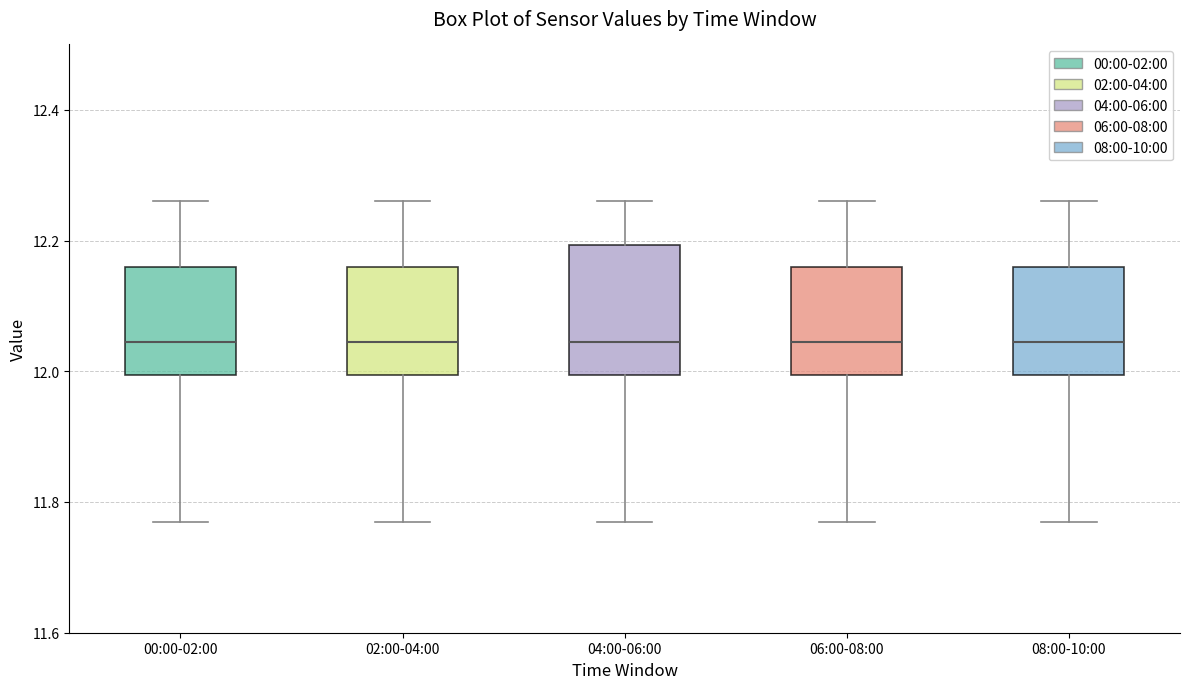

Reading left to right, read every box against the y-axis: the position of its median line, the range the box covers, and the ends of its whiskers. The values are not printed on the chart, so give them approximately, as read against the axis.

00:00-02:00: median 12.04, box 12.00 to 12.16, whiskers 11.78 to 12.26
02:00-04:00: median 12.04, box 12.00 to 12.16, whiskers 11.78 to 12.26
04:00-06:00: median 12.04, box 12.00 to 12.20, whiskers 11.78 to 12.26
06:00-08:00: median 12.04, box 12.00 to 12.16, whiskers 11.78 to 12.26
08:00-10:00: median 12.04, box 12.00 to 12.16, whiskers 11.78 to 12.26